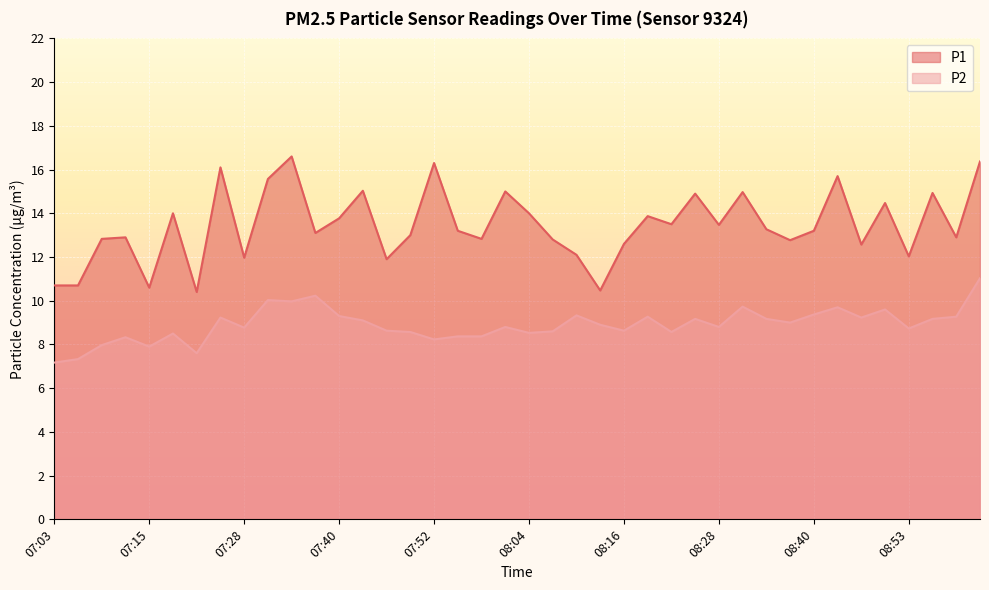

How many values in the P2 series exceed 8?

35